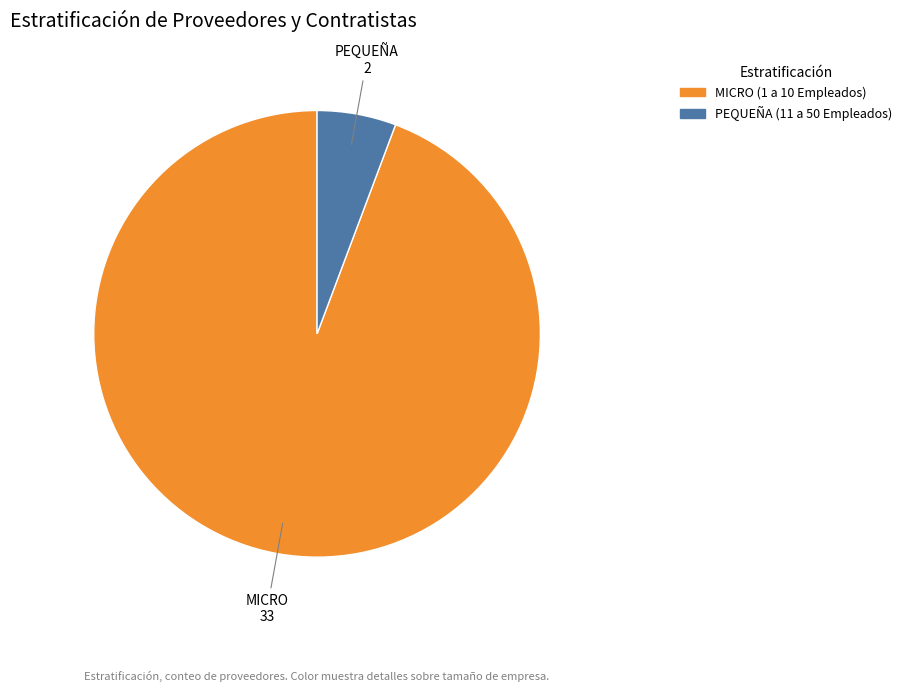

Is there any slice that represents more than half of the pie?

Yes